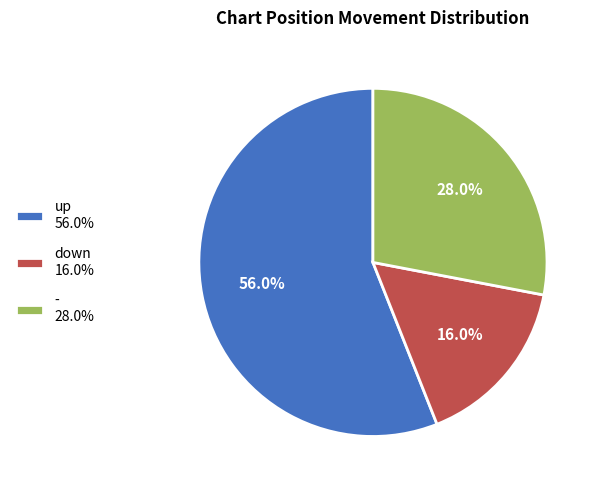

What is the total percentage of down and -?

44.0%